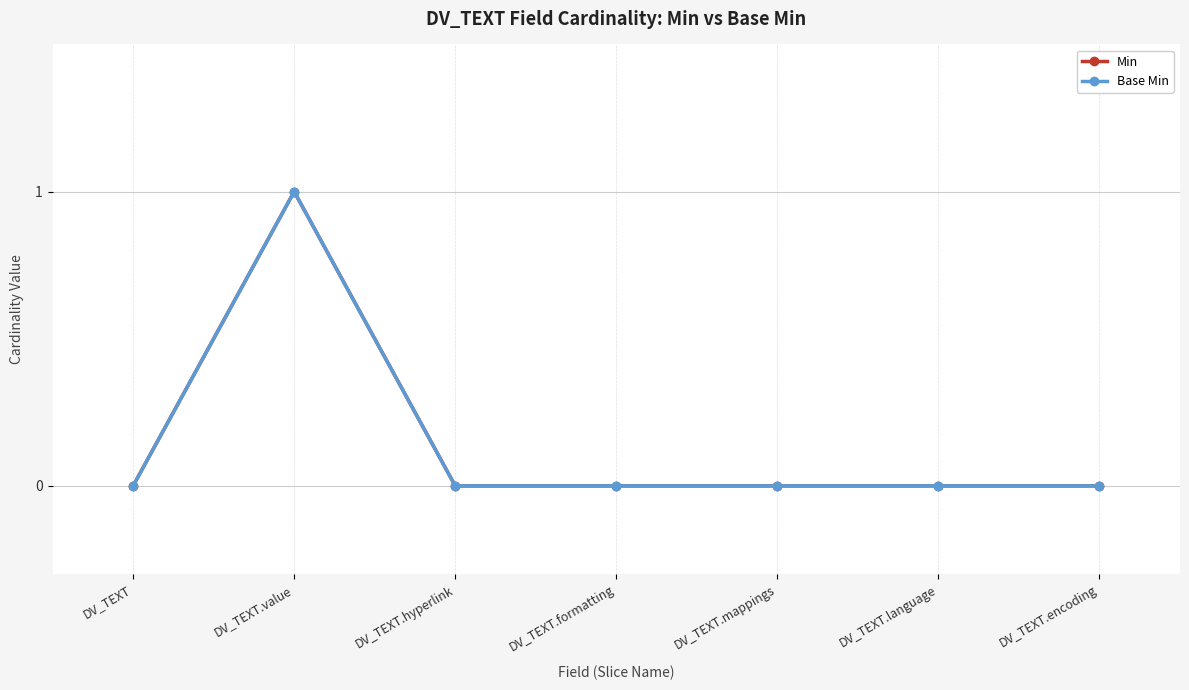

The Min series shows 0 at DV_TEXT.mappings. True or false?

False